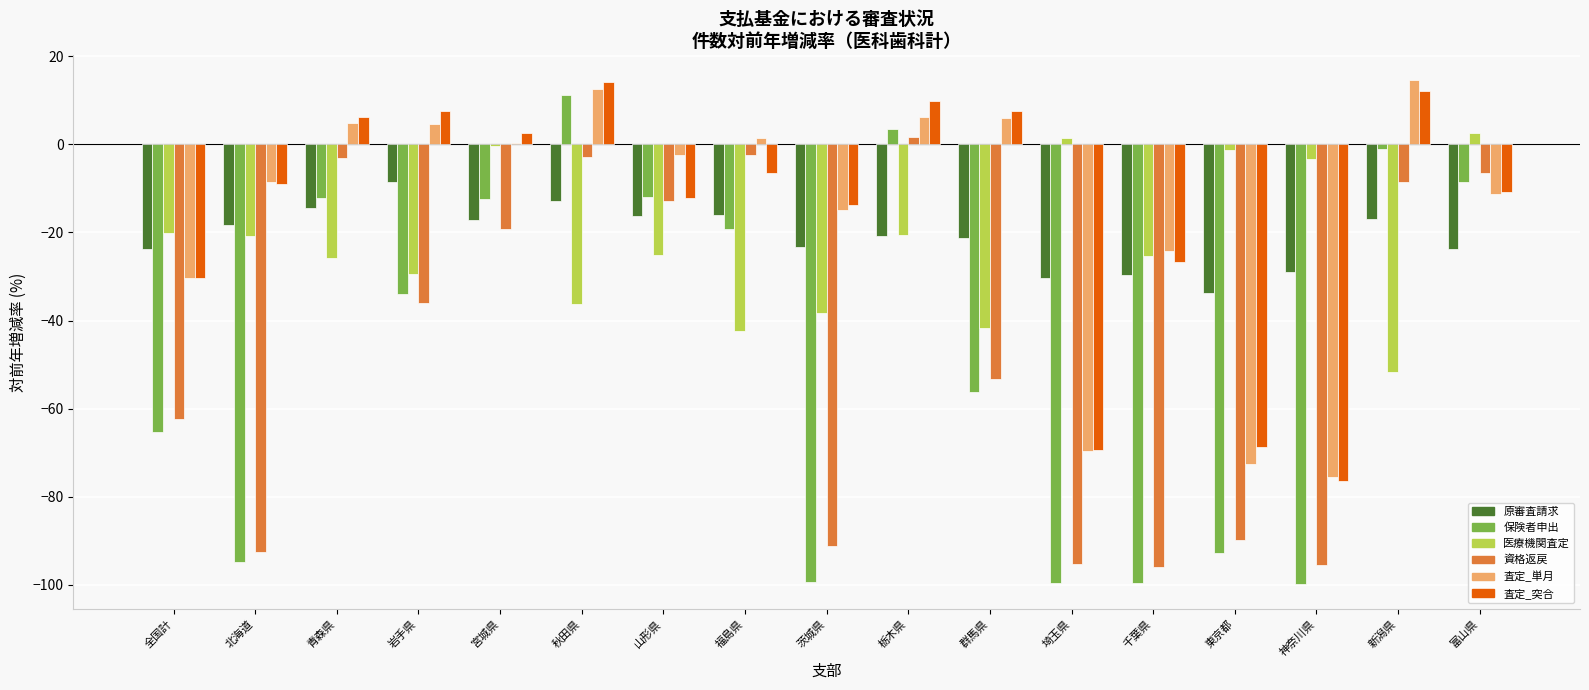

True or false: 医療機関査定 has a value of -3.3 at 神奈川県.

True